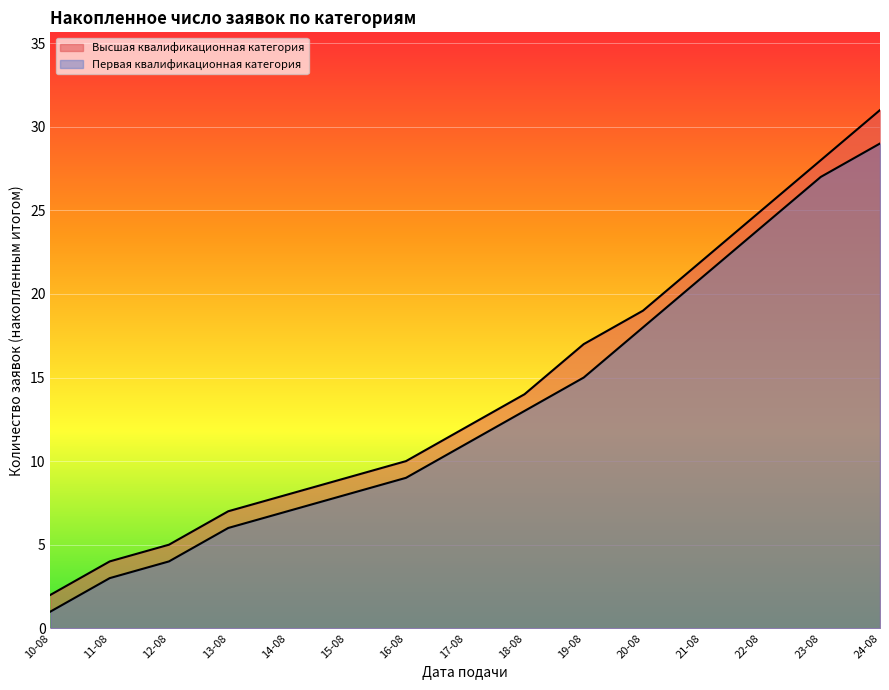

Where does the Высшая квалификационная категория series first go above 12?

18-08